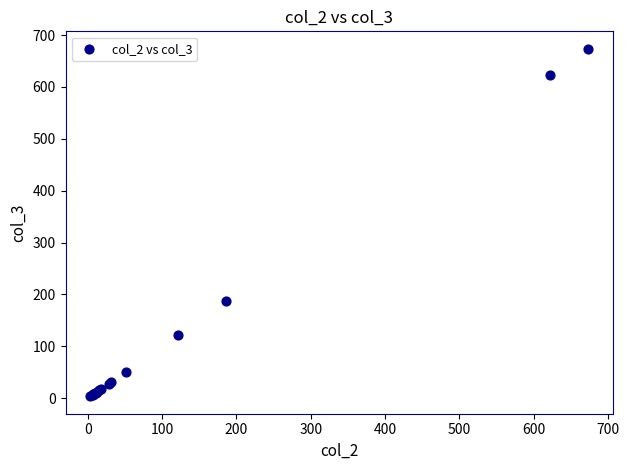

What Y value in the scatter plot is closest to 338?

186.6